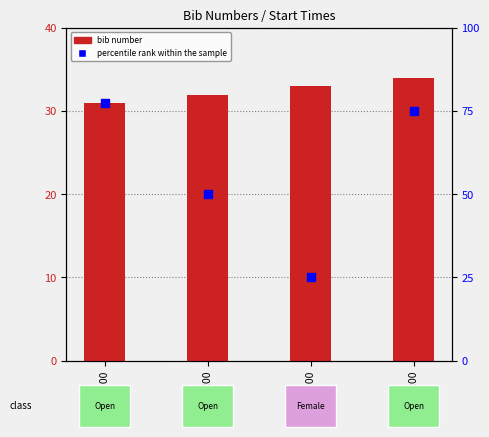

At which category is the sum across all series the highest?

08:34:00